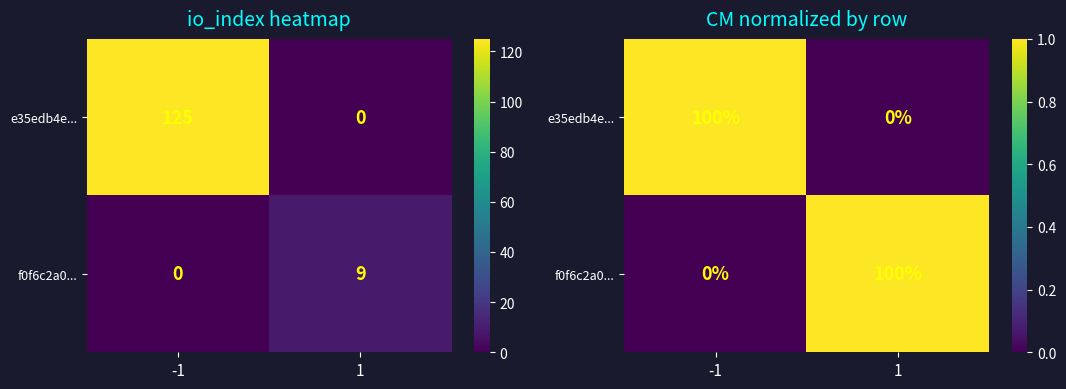

At 1, list the series in order from largest to smallest.

f0f6c2a0..., e35edb4e...